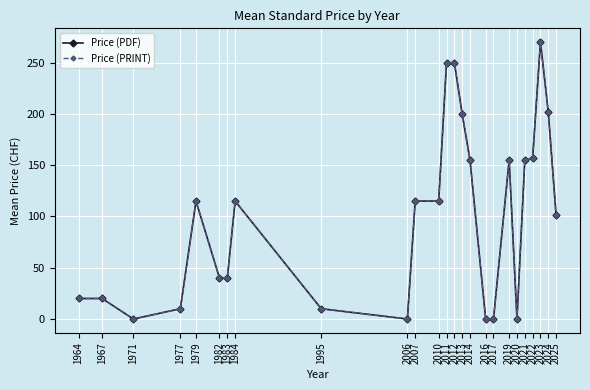

What is the difference between the Price (PRINT) values at 1983 and 2017?

40.0